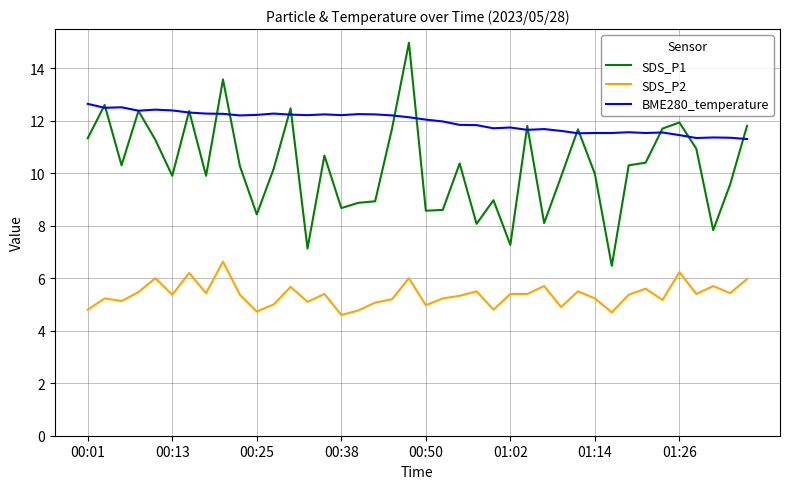

List the series in order of their overall mean, lowest first.

SDS_P2, SDS_P1, BME280_temperature